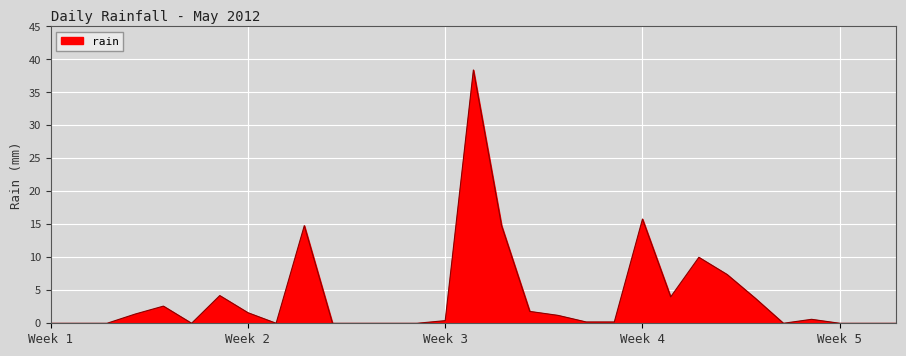

What is the maximum value shown in the chart?

38.4